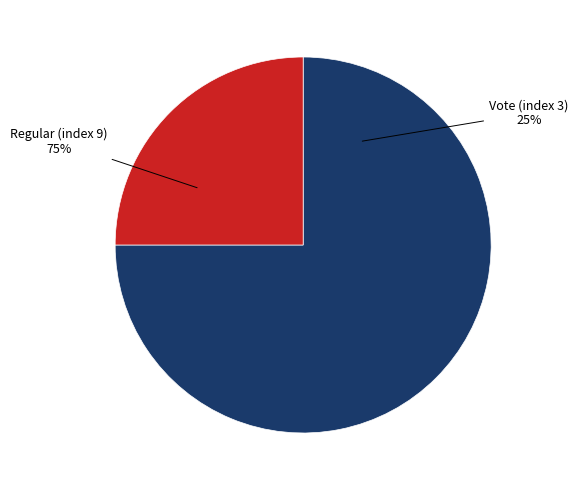

Between Regular (index 9) and Vote (index 3), which is larger?

Regular (index 9)